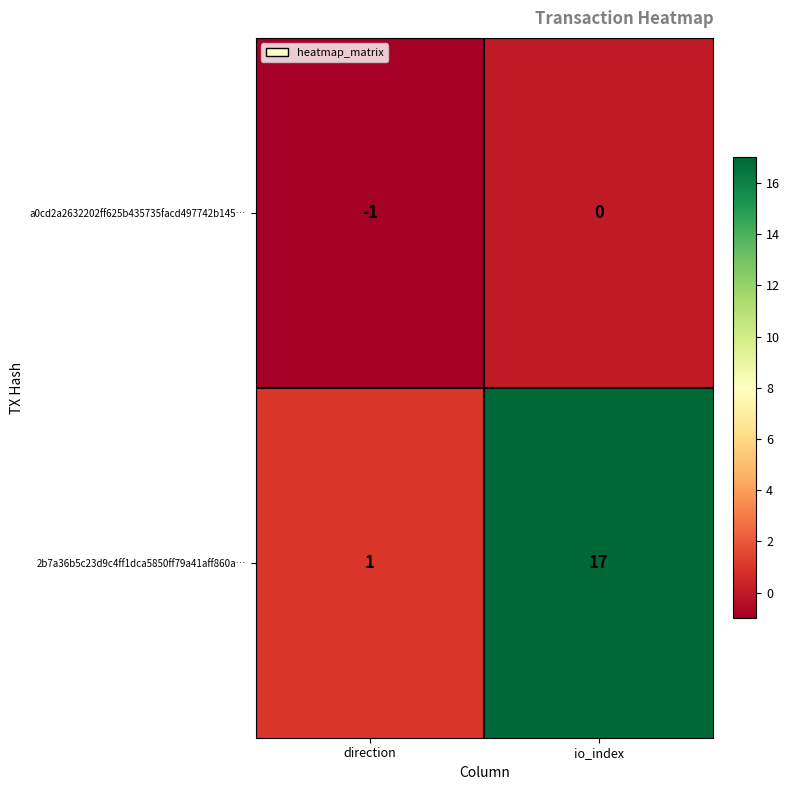

What is the difference between the highest and lowest values at direction?

2